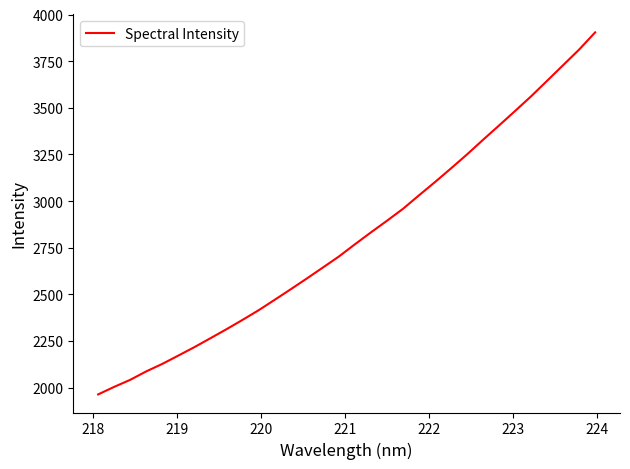

What is the smallest value displayed?

1963.4